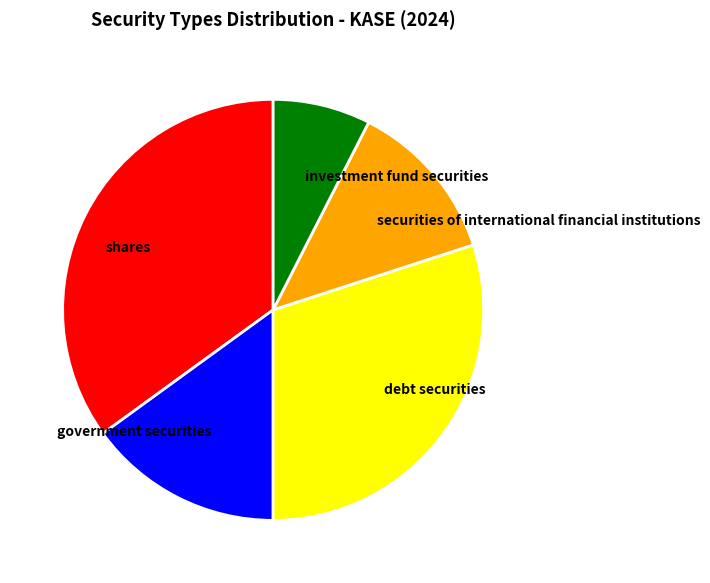

Is the sum of investment fund securities and government securities greater than half?

No